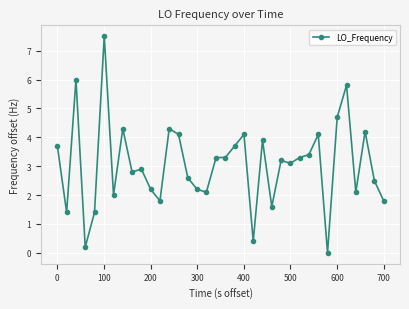

True or false: there are more than 0 points higher than both neighbors.

True